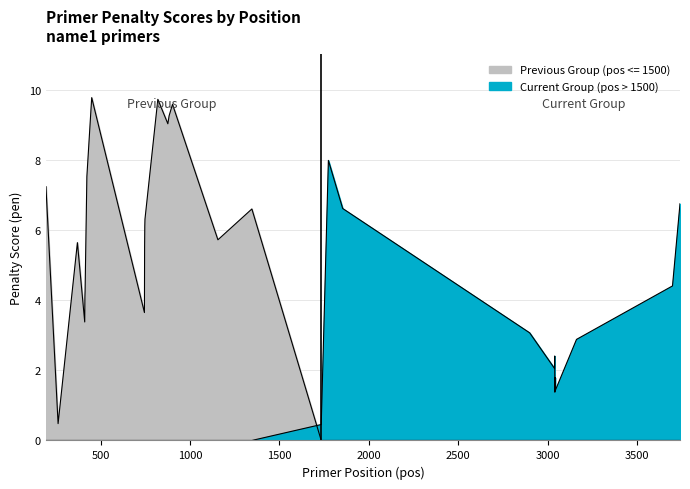

The value of Current Group (pos > 1500) at 746 is -3.2. True or false?

False